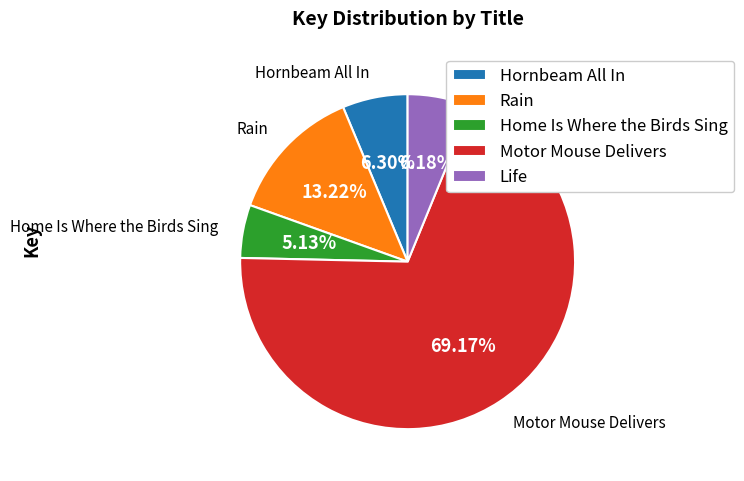

Which slice represents more than half of the pie?

Motor Mouse Delivers